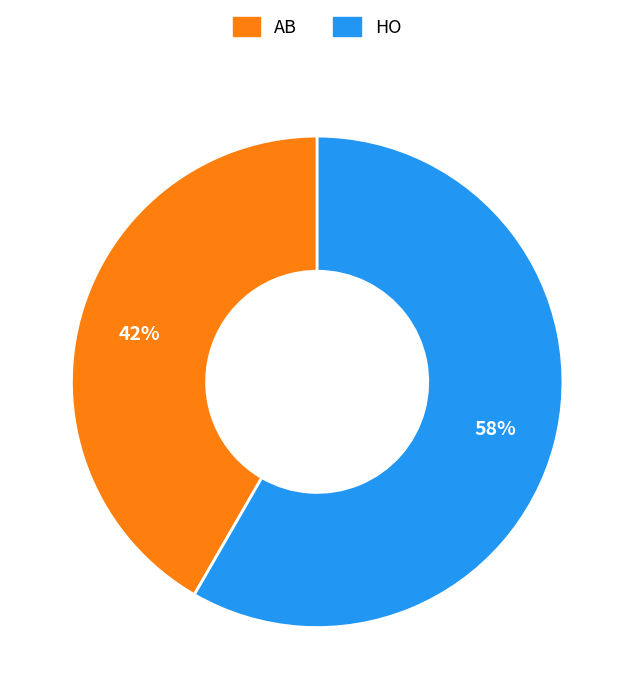

What is the ratio of the value at HO to the value at AB?

1.4